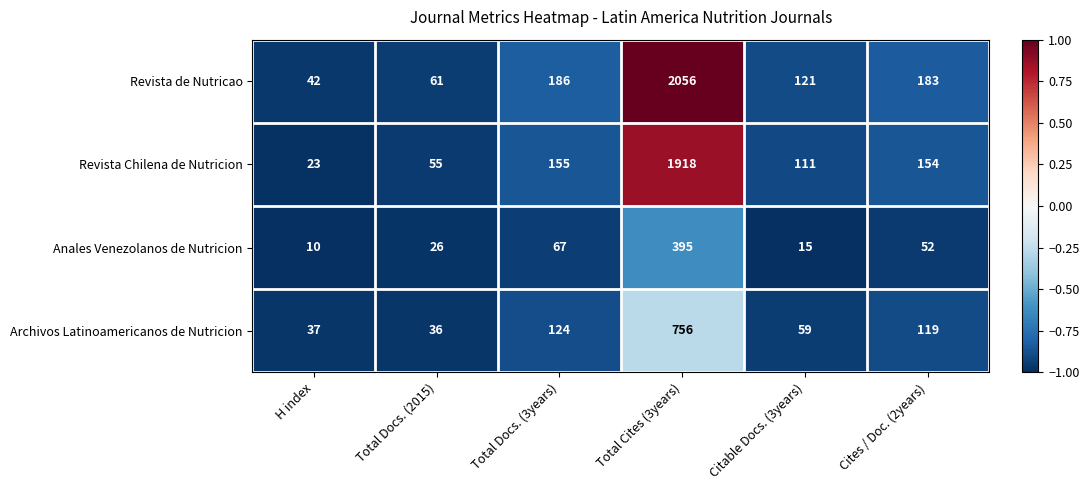

Which series has the largest total across all categories?

Revista de Nutricao